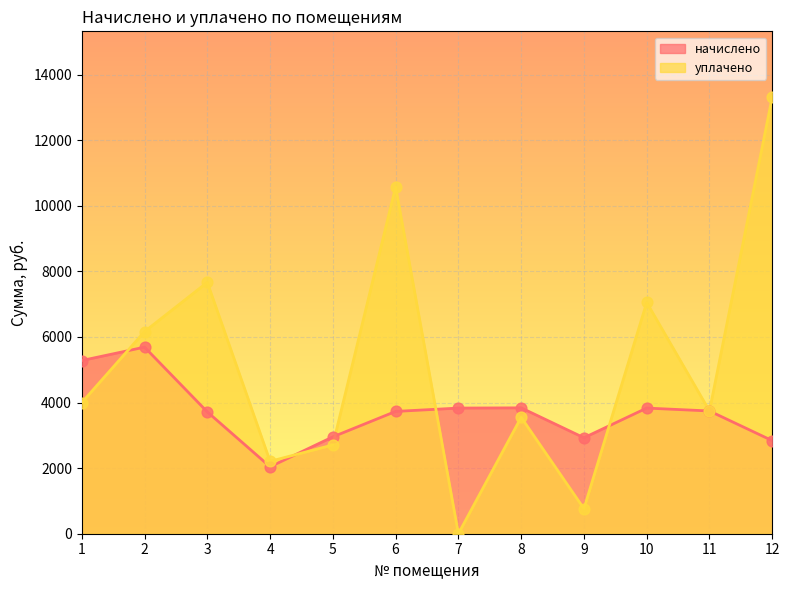

What are all the series names shown in the legend?

начислено, уплачено